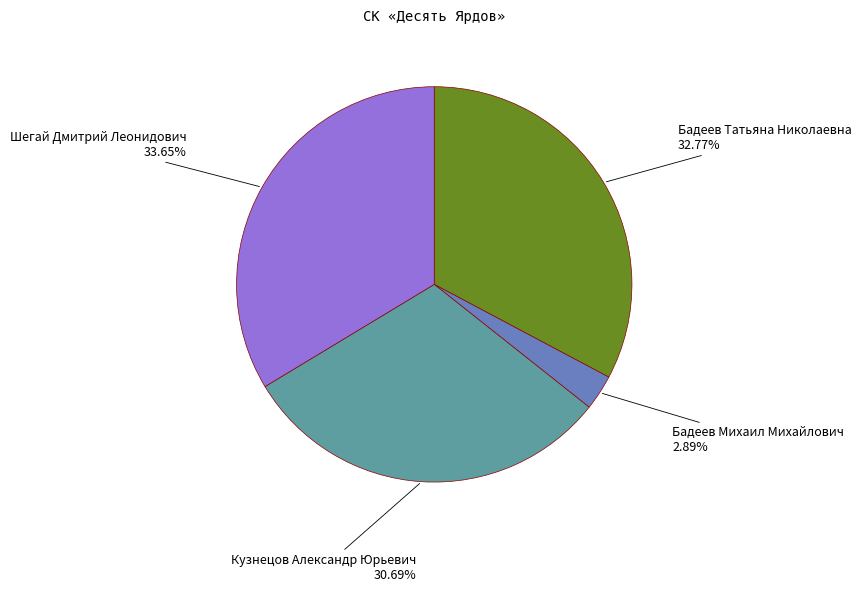

Is there a majority slice in this chart?

No